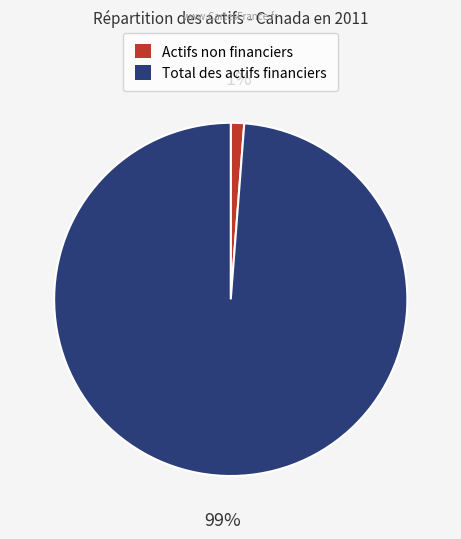

Which has a higher value, Total des actifs financiers or Actifs non financiers?

Total des actifs financiers